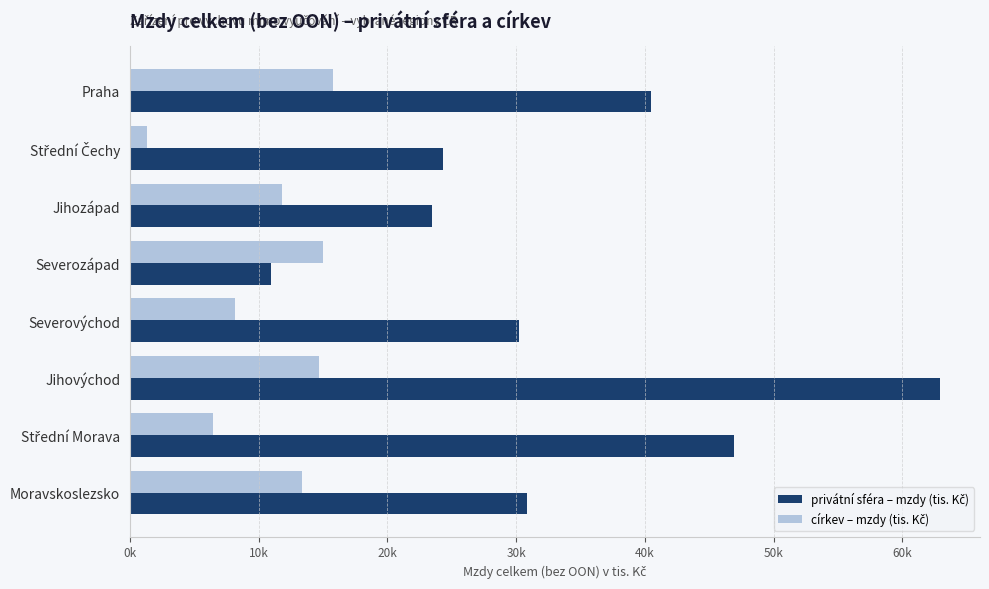

List the series in order of their peak value, lowest first.

církev – mzdy (tis. Kč), privátní sféra – mzdy (tis. Kč)